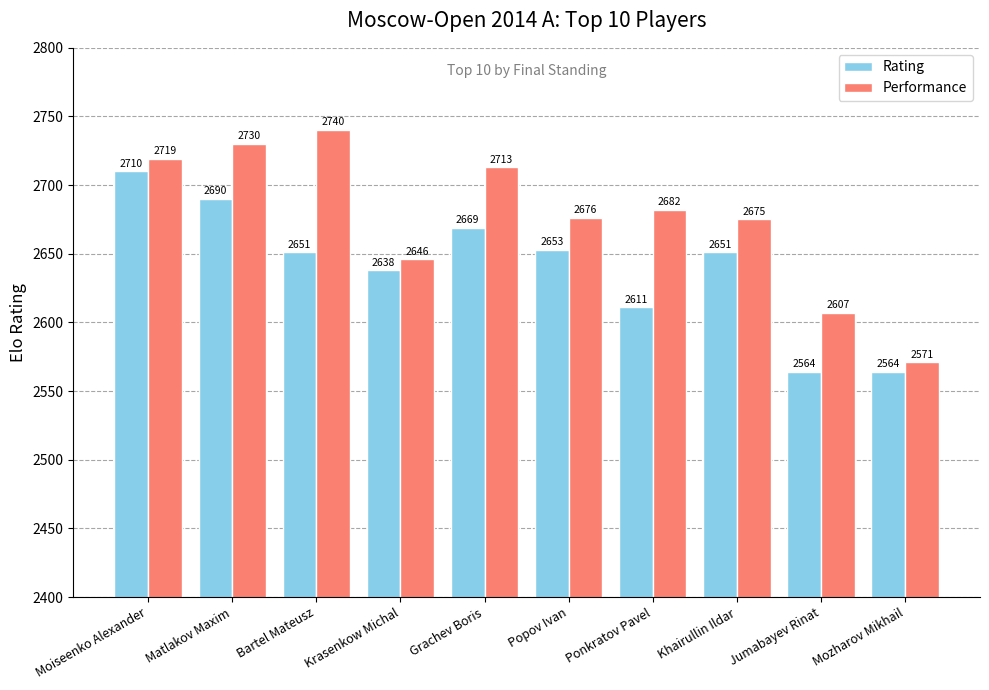

Where does the Performance series first go above 2682?

Moiseenko Alexander